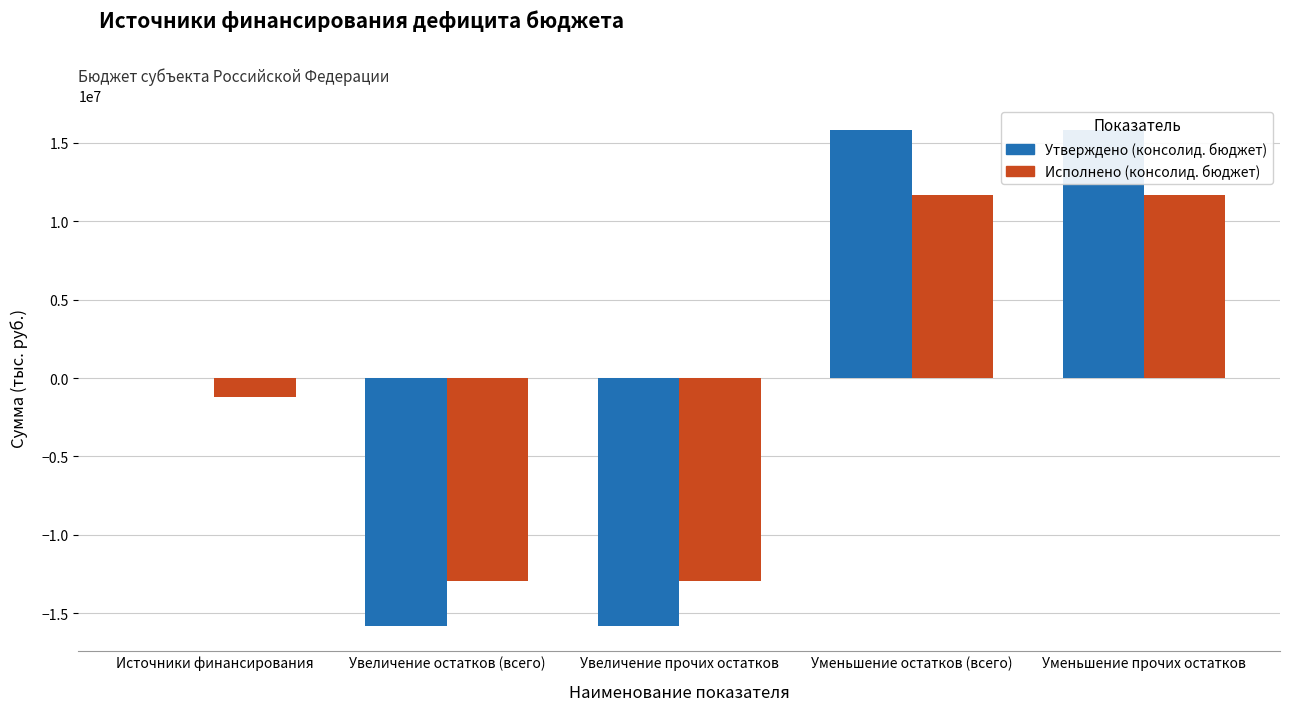

What is the sum of all Исполнено (консолид. бюджет) values?

-3678596.9